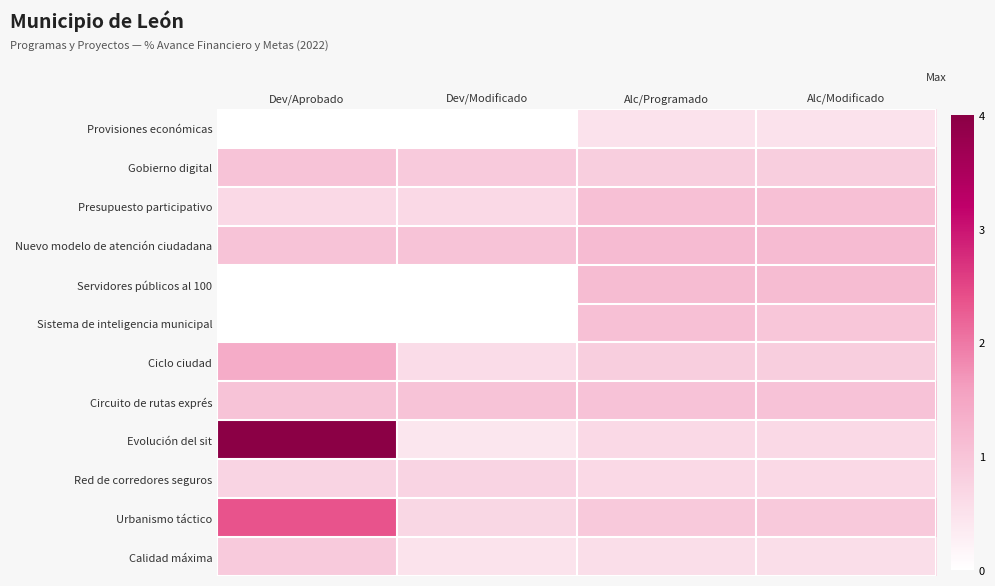

Which series changed the most between Dev/Modificado and Alc/Modificado?

Servidores públicos al 100